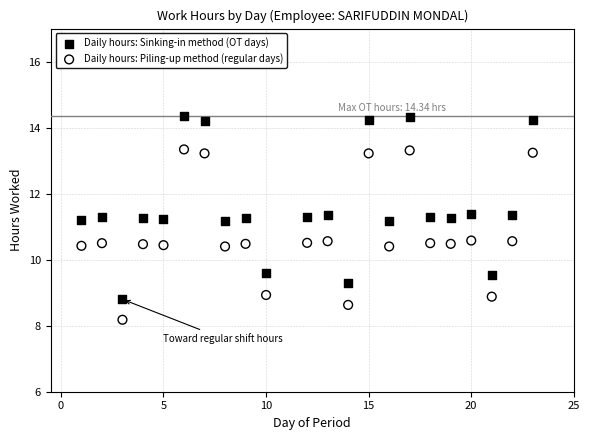

Across all data points, what is the range of X values (max minus min)?

22.0